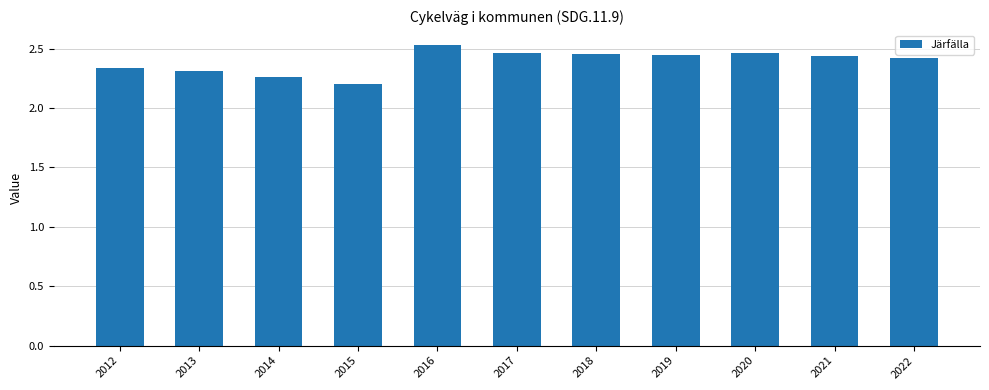

Where is the data nearest to the value 2?

2015